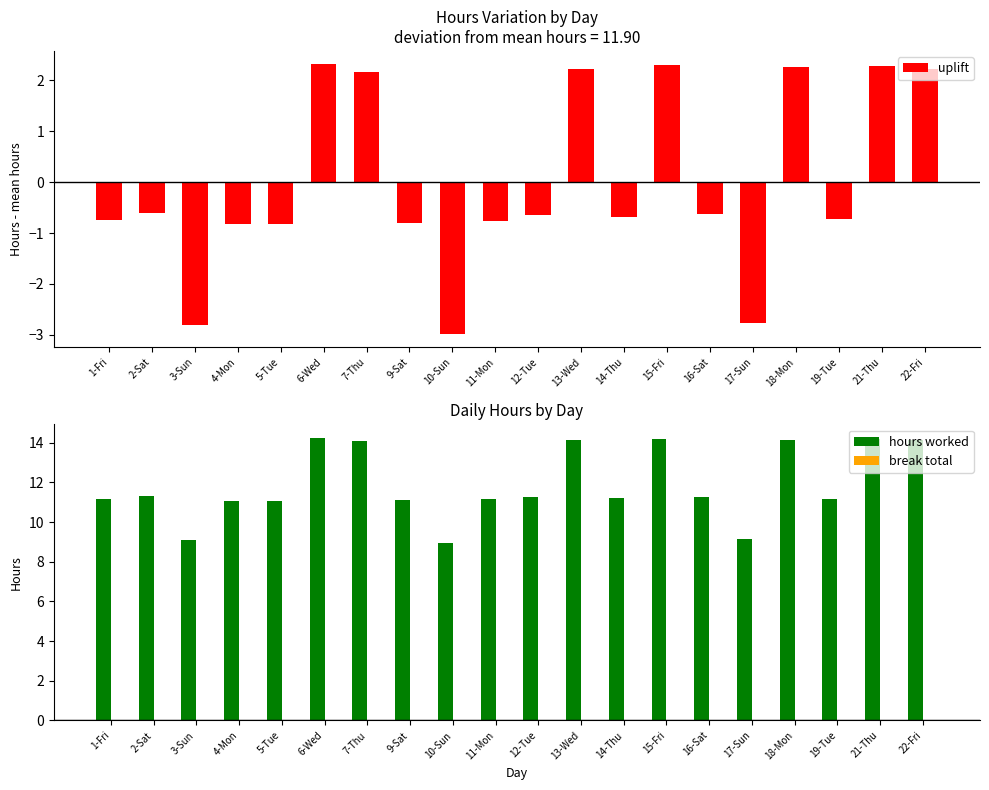

What is the label of the 12th bar from the left?

13-Wed